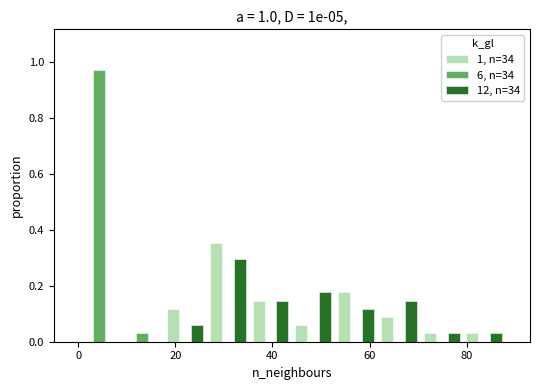

Reading left to right, list every range on the x-axis with the height of the bar of each series over it. Neither the bar edges nor the heights are printed on the chart, so give them approximately, as read against the axes.

0.0 to 8.8: 1, n=34=0	6, n=34=0.98	12, n=34=0
8.8 to 17.6: 1, n=34=0	6, n=34=0.02	12, n=34=0
17.6 to 26.4: 1, n=34=0.12	6, n=34=0	12, n=34=0.06
26.4 to 35.2: 1, n=34=0.36	6, n=34=0	12, n=34=0.30
35.2 to 44.0: 1, n=34=0.14	6, n=34=0	12, n=34=0.14
44.0 to 52.8: 1, n=34=0.06	6, n=34=0	12, n=34=0.18
52.8 to 61.6: 1, n=34=0.18	6, n=34=0	12, n=34=0.12
61.6 to 70.4: 1, n=34=0.08	6, n=34=0	12, n=34=0.14
70.4 to 79.2: 1, n=34=0.02	6, n=34=0	12, n=34=0.02
79.2 to 88.0: 1, n=34=0.02	6, n=34=0	12, n=34=0.02